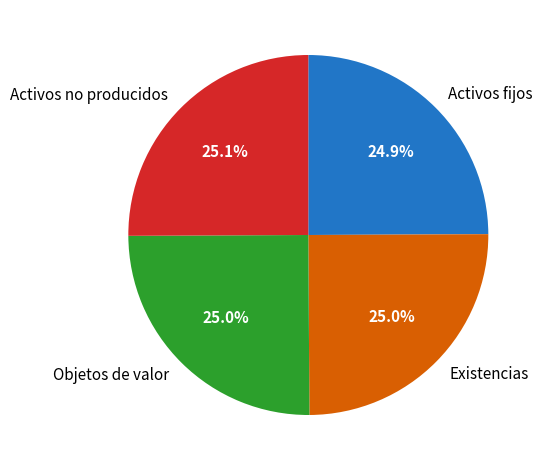

Is it true that Existencias is 33% of the pie?

False